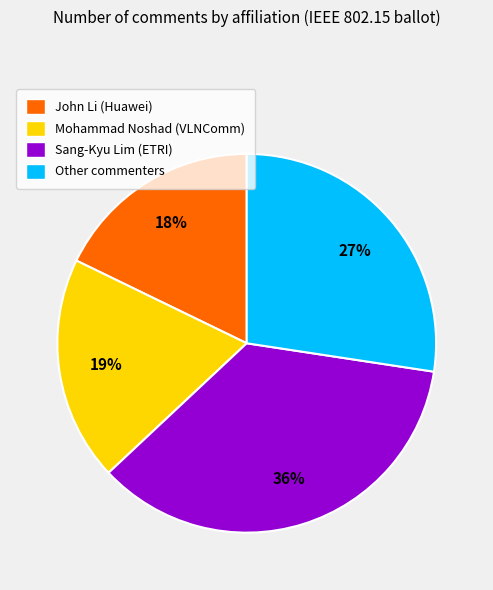

To the nearest percent, what is the difference between the largest and smallest slice percentages?

18%